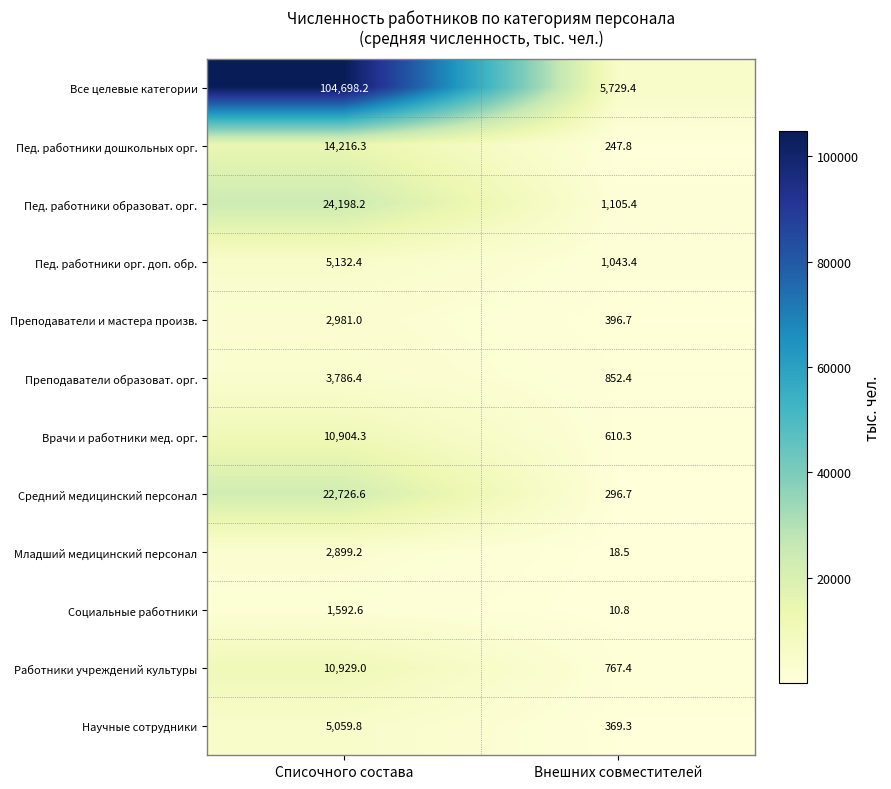

At which category is the sum across all series the highest?

Списочного состава